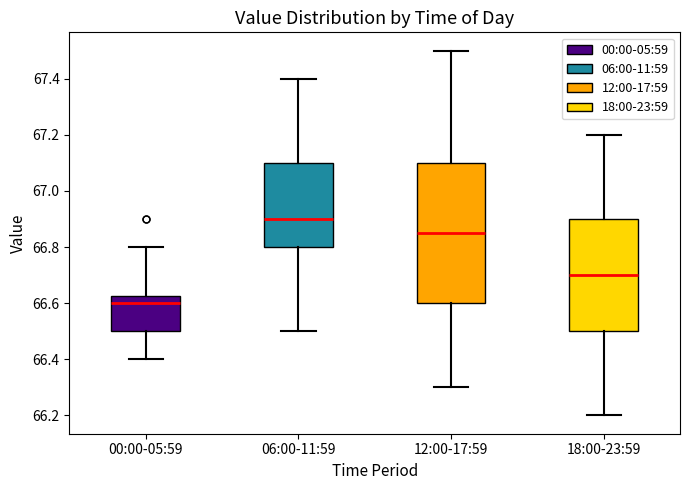

Which box's median line is the lowest?

00:00-05:59